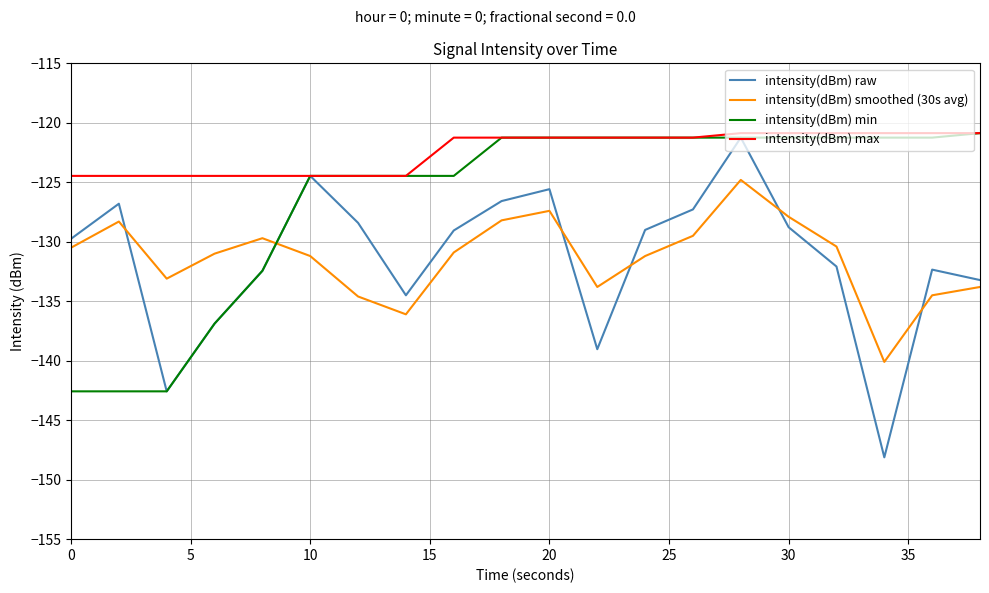

True or false: intensity(dBm) smoothed (30s avg) and intensity(dBm) max cross at least once.

False